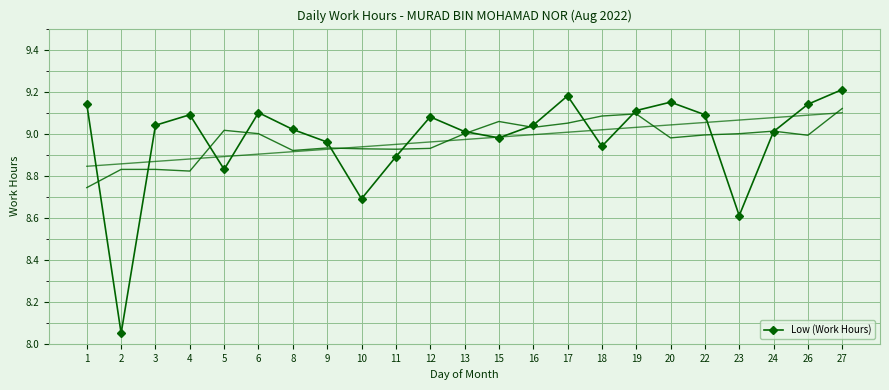

What is the ratio of the value at 20 to the value at 18?

1.0